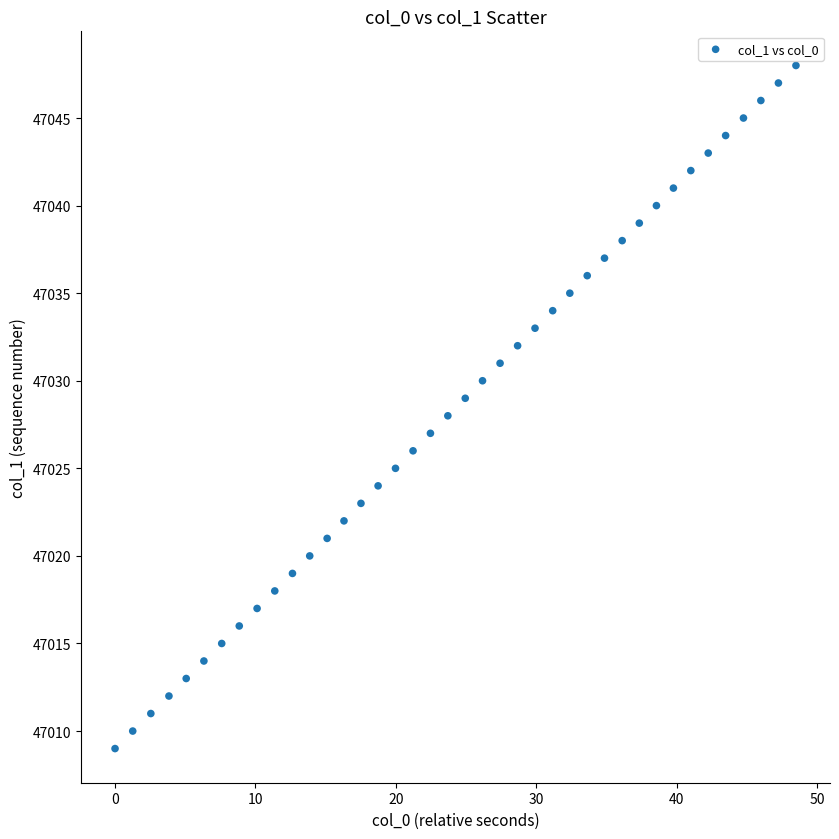

What is the range of Y values (max minus min)?

39